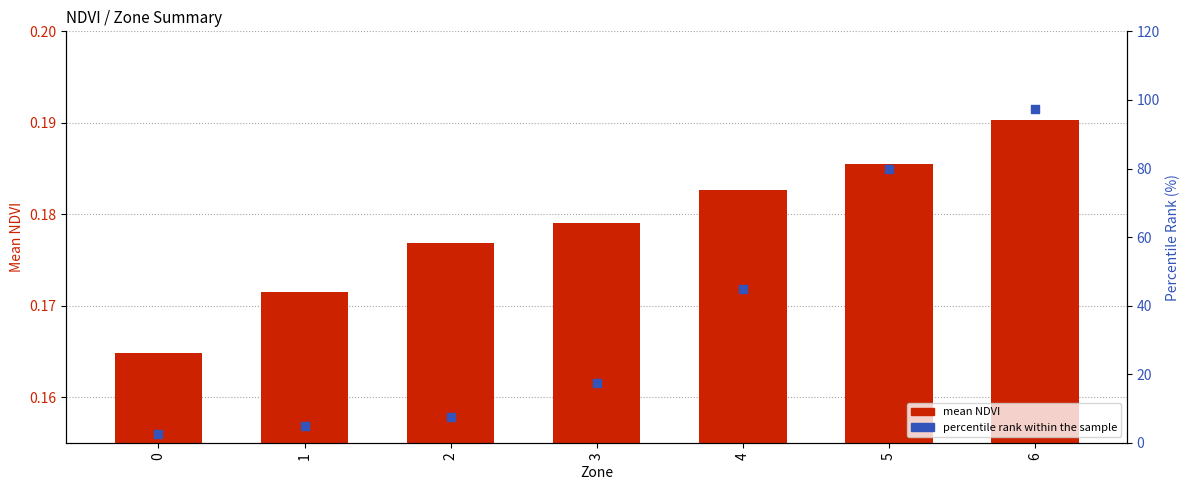

Which series contains the highest Y value?

percentile rank within the sample